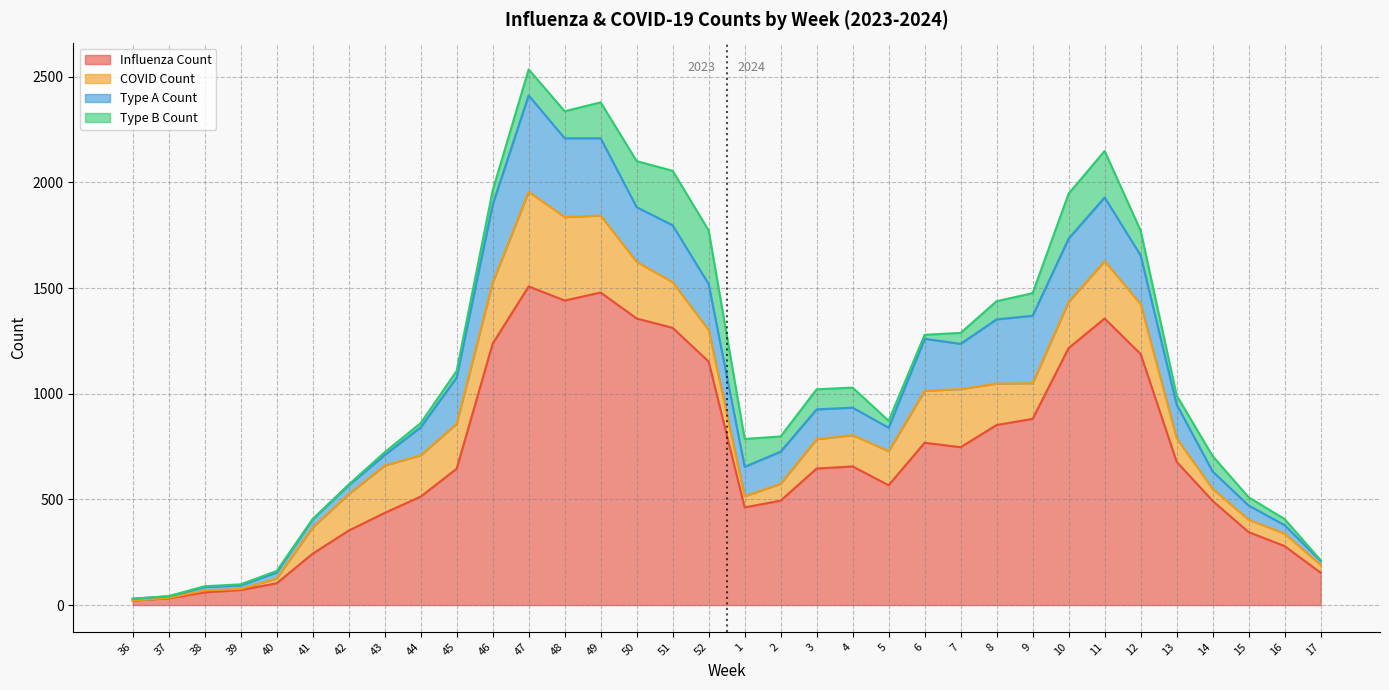

Which series has the largest range (max minus min)?

Influenza Count